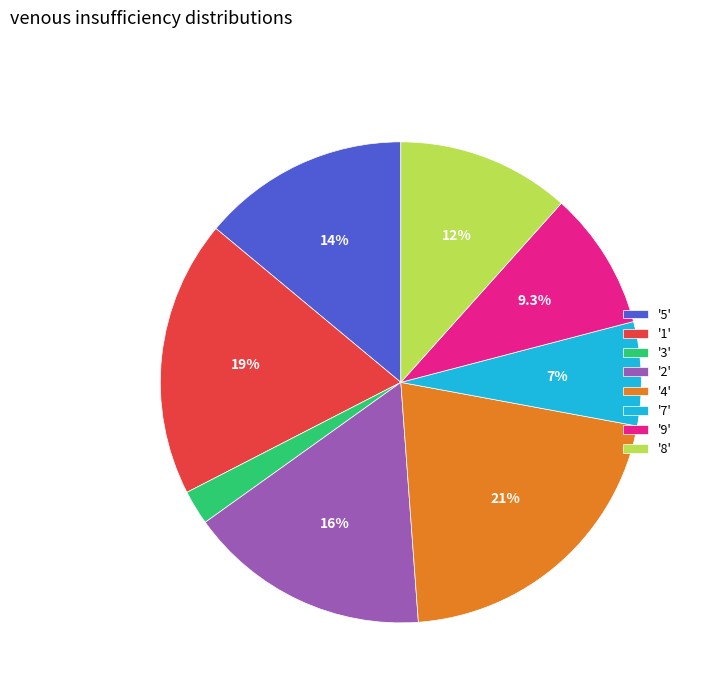

What is the ratio of the value at '9' to the value at '2'?

0.6